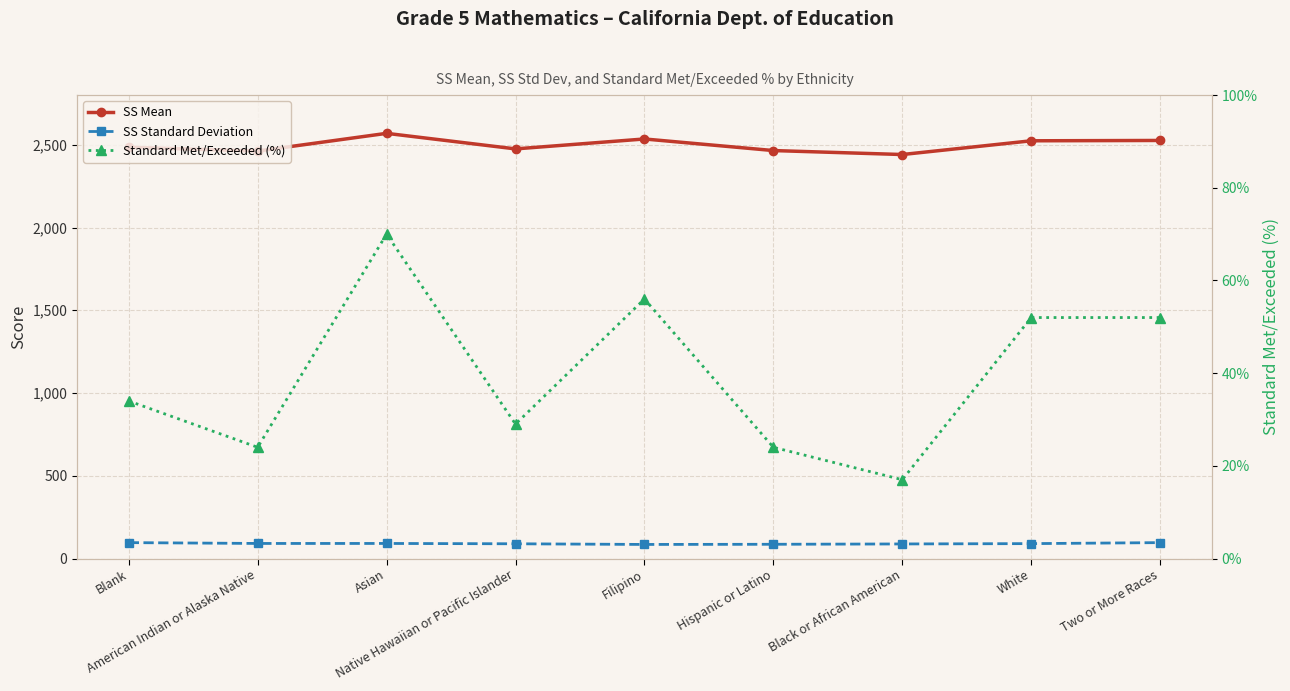

What is the difference between the highest and lowest values at Filipino?

2479